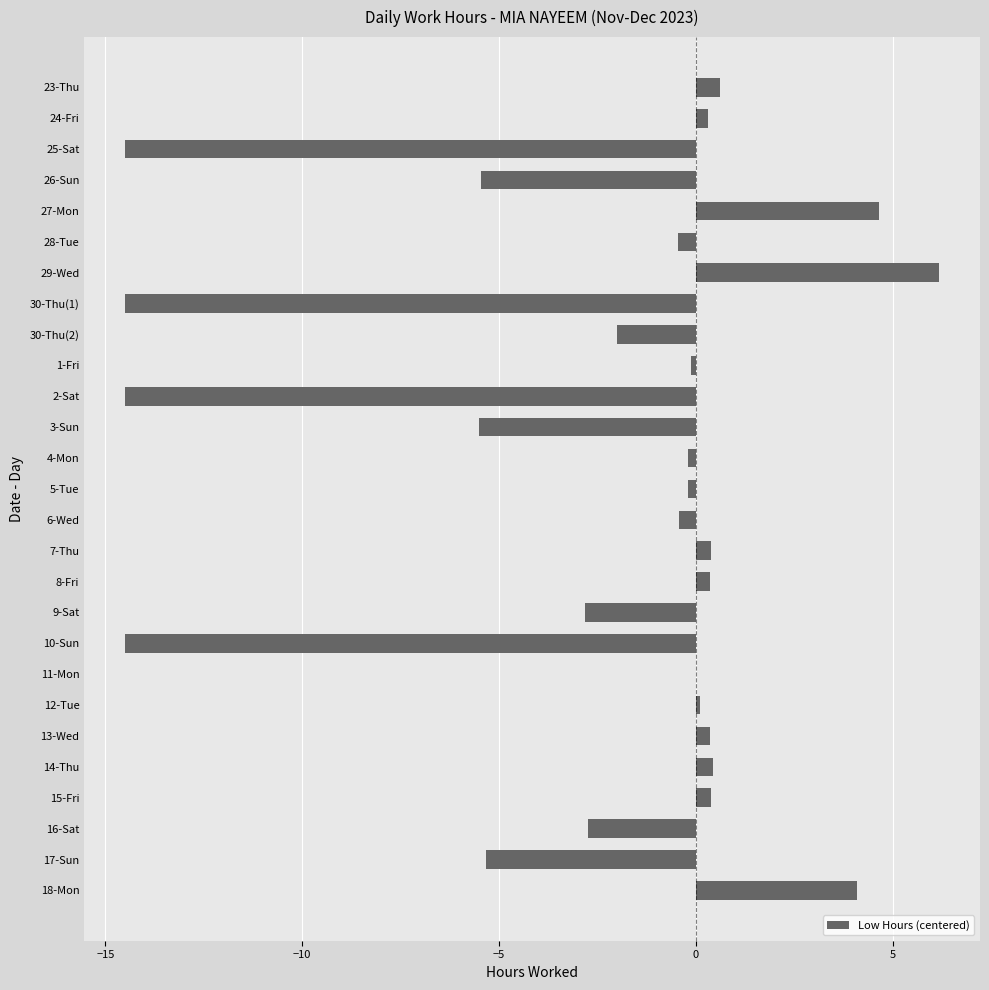

Which has a higher value, 17-Sun or 16-Sat?

16-Sat